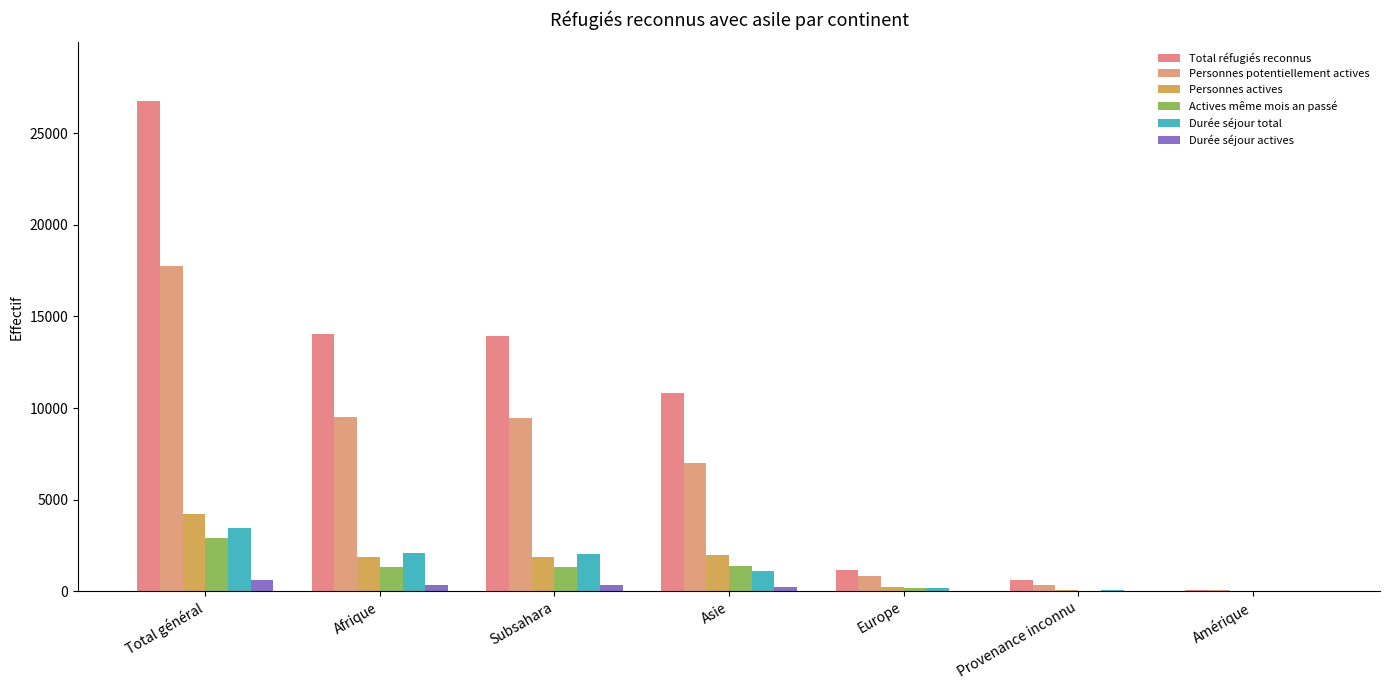

Reading left to right, transcribe all the data shown in this chart.

Total réfugiés reconnus: 26745	14045	13905	10834	1183	595	88
Personnes potentiellement actives: 17770	9520	9434	7006	830	349	65
Personnes actives: 4207	1891	1878	1981	248	64	23
Actives même mois an passé: 2933	1320	1310	1373	176	41	23
Durée séjour total: 3442	2067	2046	1104	199	54	18
Durée séjour actives: 627	349	349	235	33	8	2